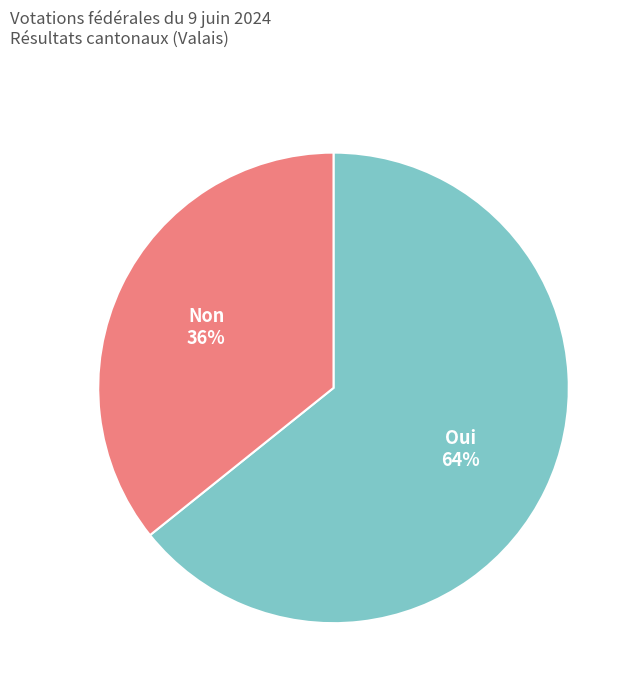

To the nearest percent, what percentage of the pie is Oui?

64%